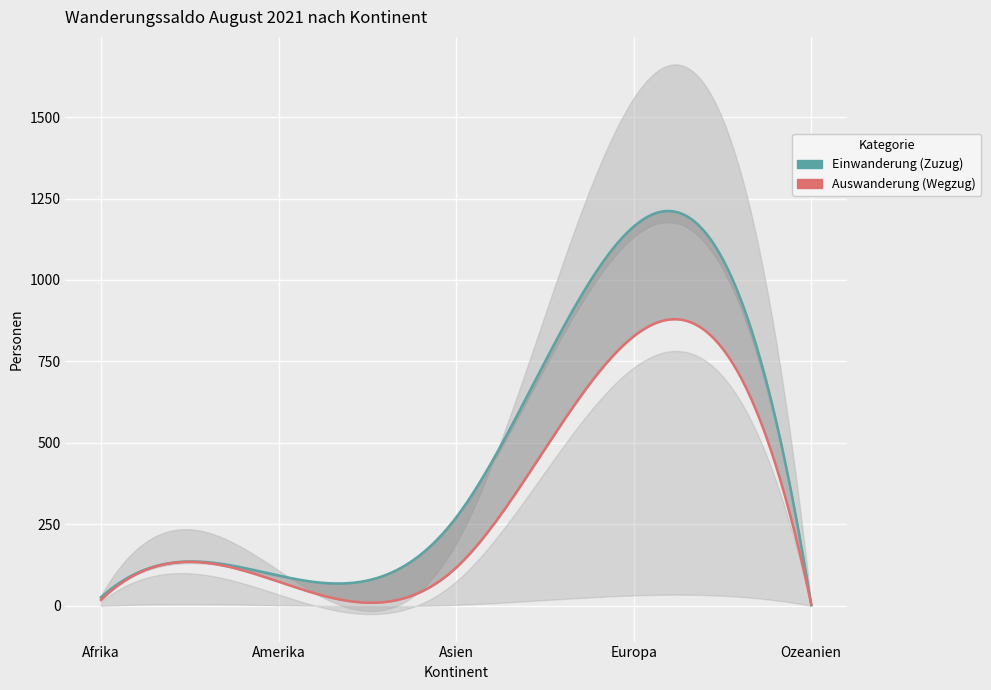

At which label does Total Auswanderung reach its minimum?

Ozeanien